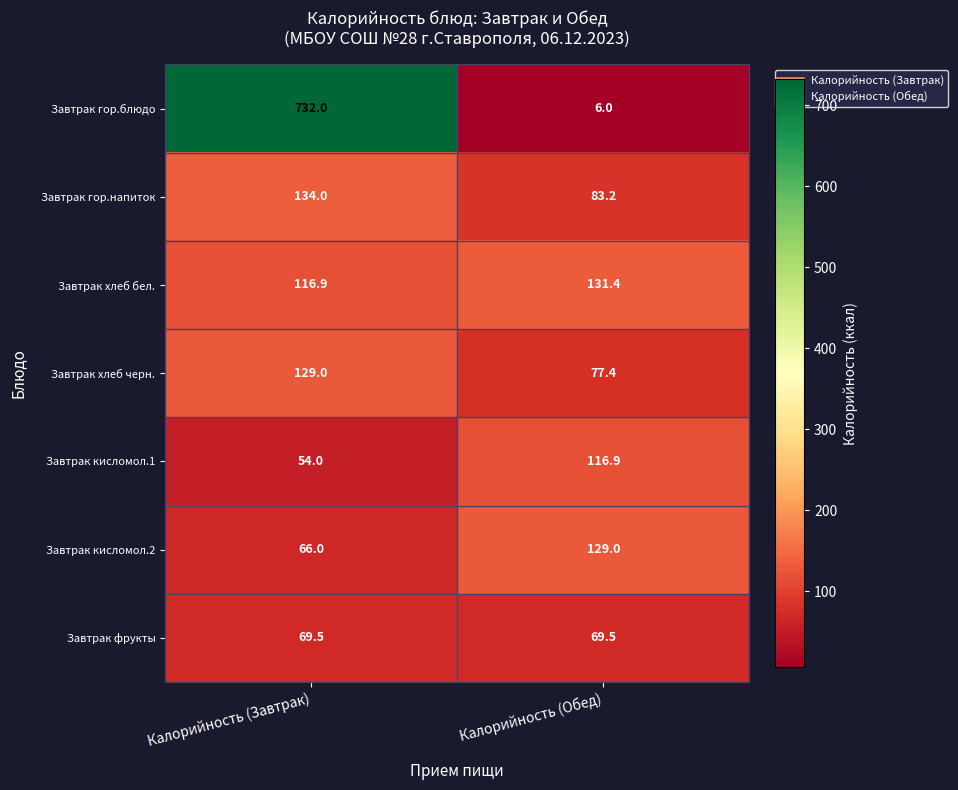

What is the total value across all series at Калорийность (Обед)?

613.4